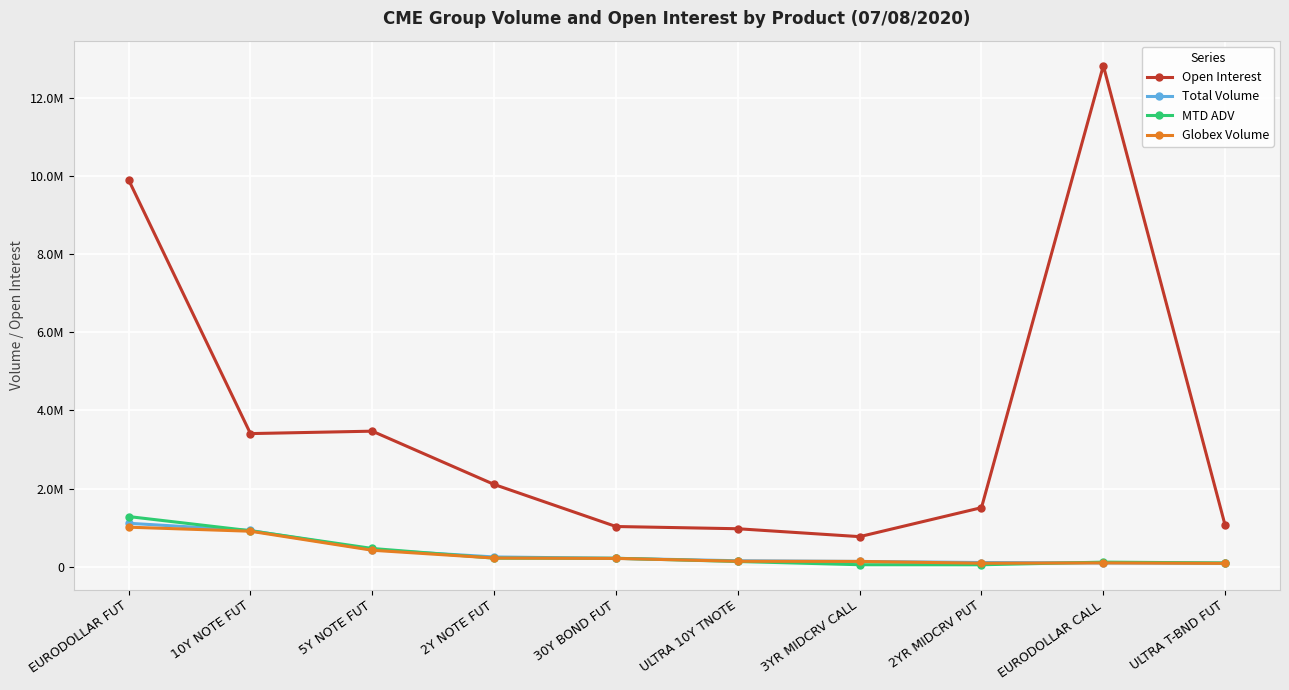

At which label does Globex Volume first exceed 213884?

EURODOLLAR FUT